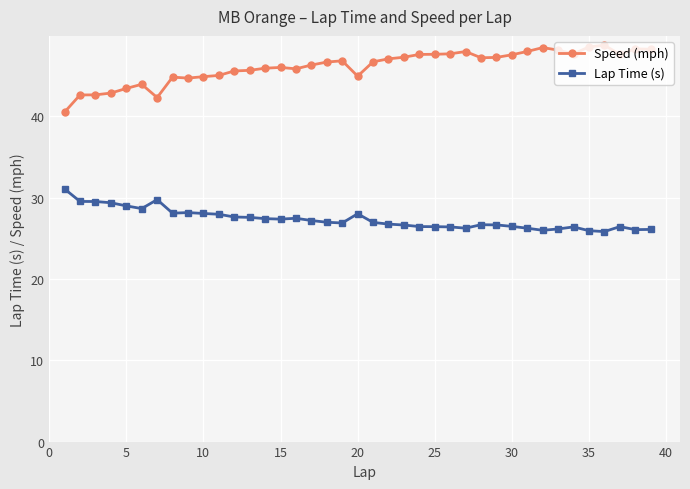

True or false: Speed (mph) and Lap Time (s) cross at least once.

False